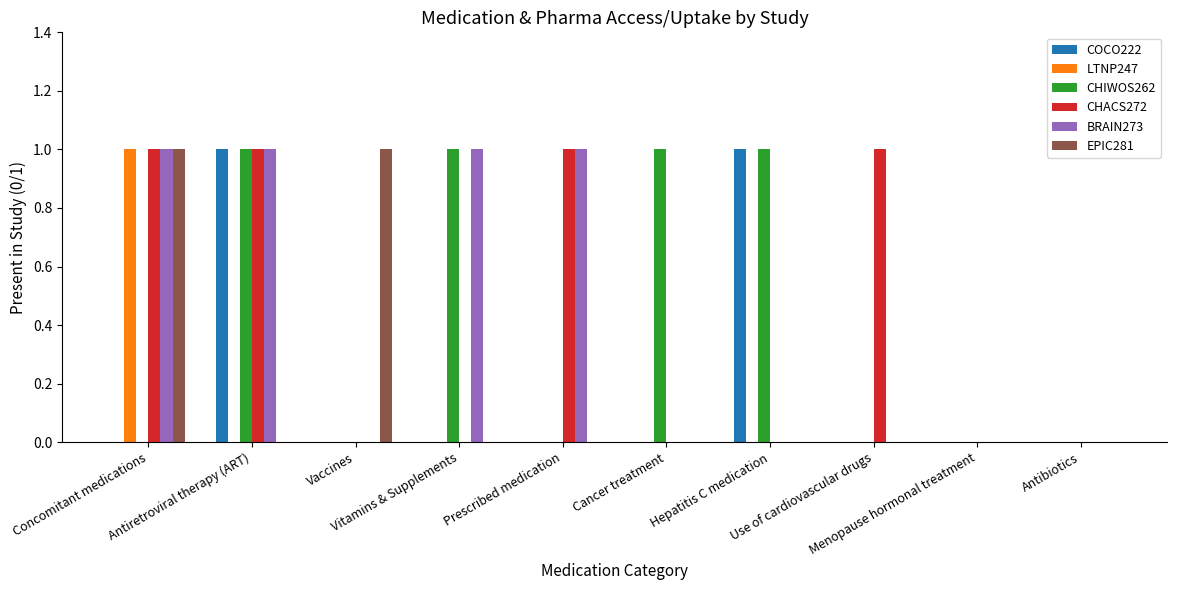

What is the sum of all CHACS272 values?

4